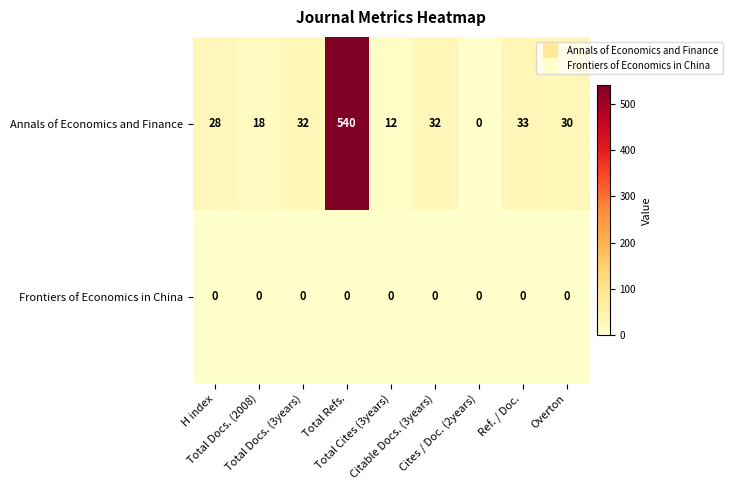

What is the difference between the highest and lowest values at Overton?

30